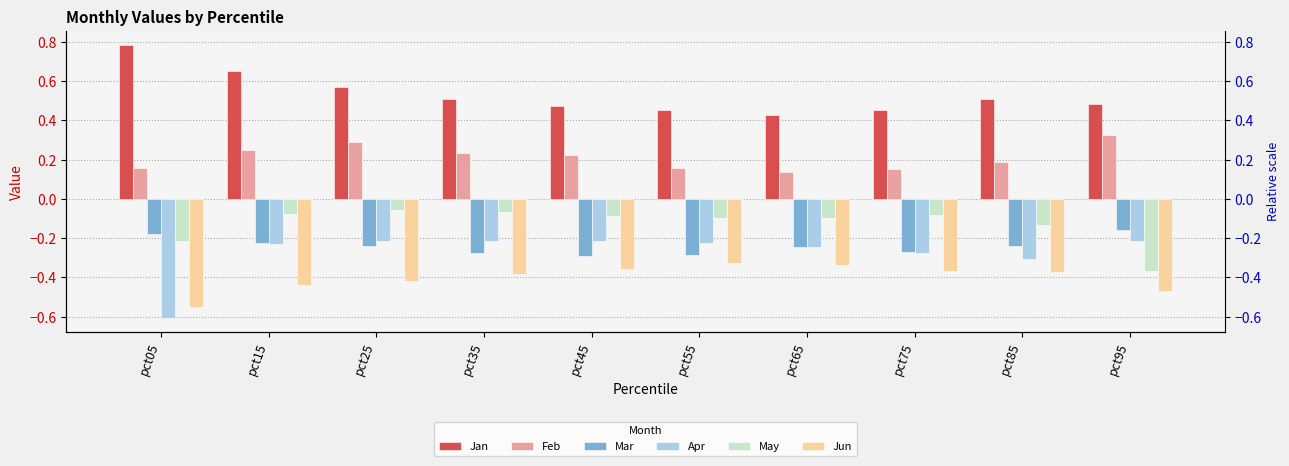

Which series has the largest total across all categories?

Jan